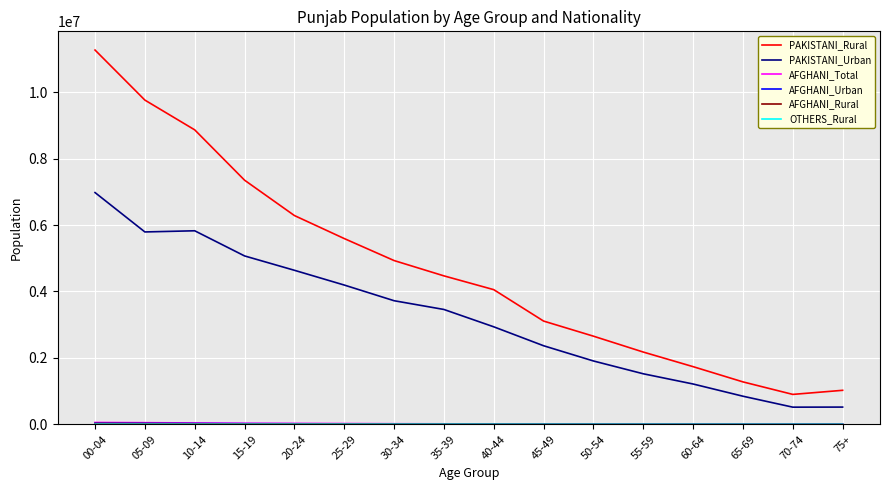

What is the difference between the PAKISTANI_Urban values at 55-59 and 15-19?

3548281